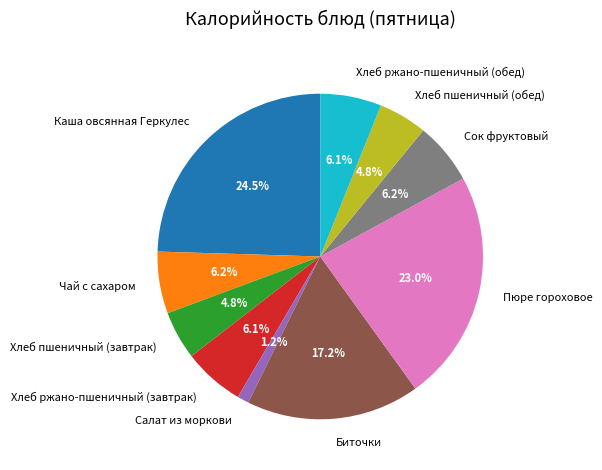

To the nearest percent, what is the combined percentage of Хлеб ржано-пшеничный (завтрак) and Хлеб пшеничный (завтрак)?

11%